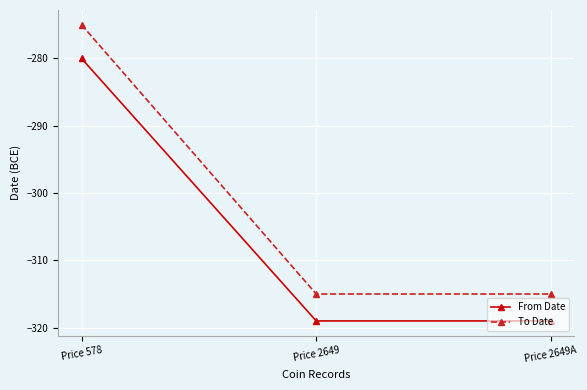

Reading right to left, transcribe all the data shown in this chart.

From Date: Price 2649A=-319	Price 2649=-319	Price 578=-280
To Date: Price 2649A=-315	Price 2649=-315	Price 578=-275